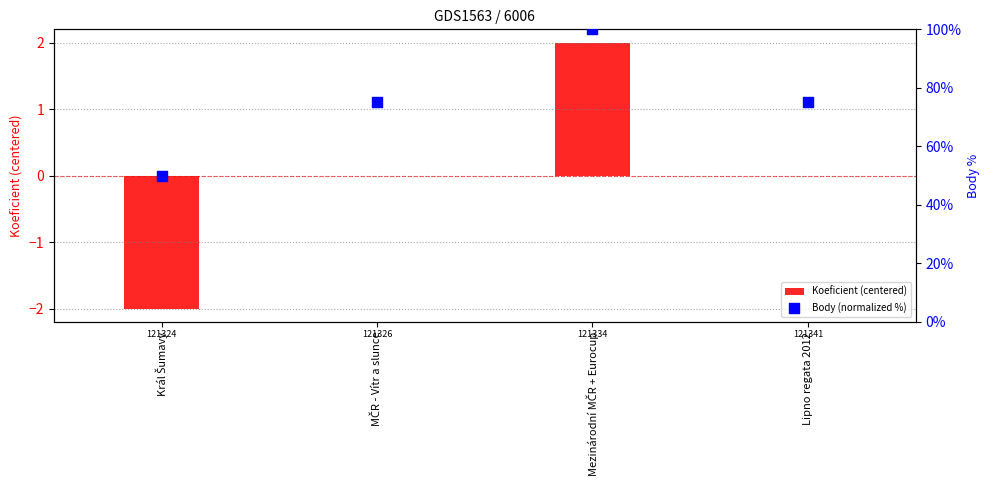

What is the total value across all series at Král Šumavy?

48